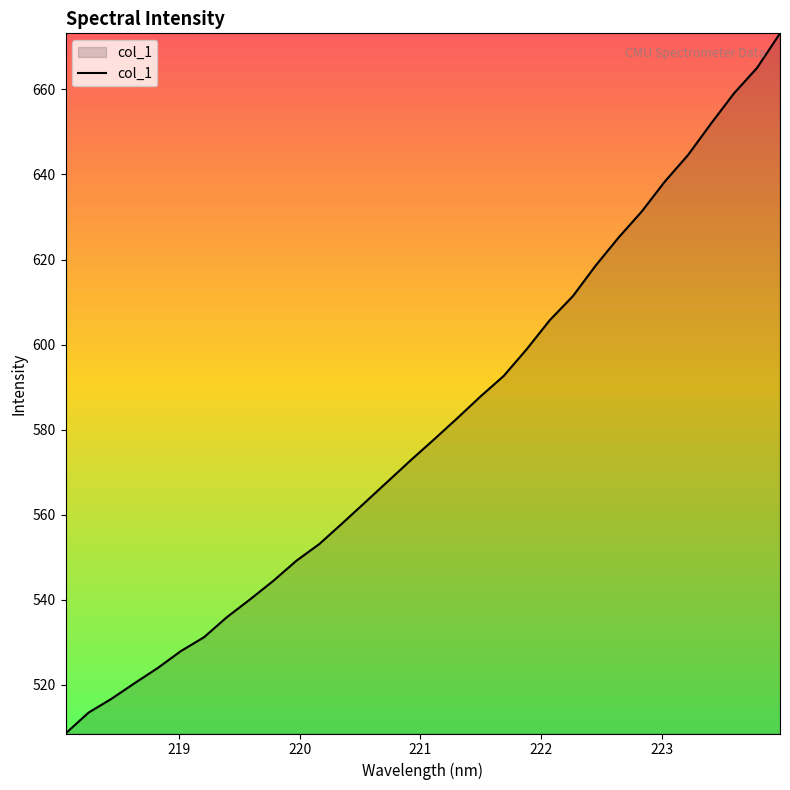

What is the difference between the maximum and minimum values?

164.6